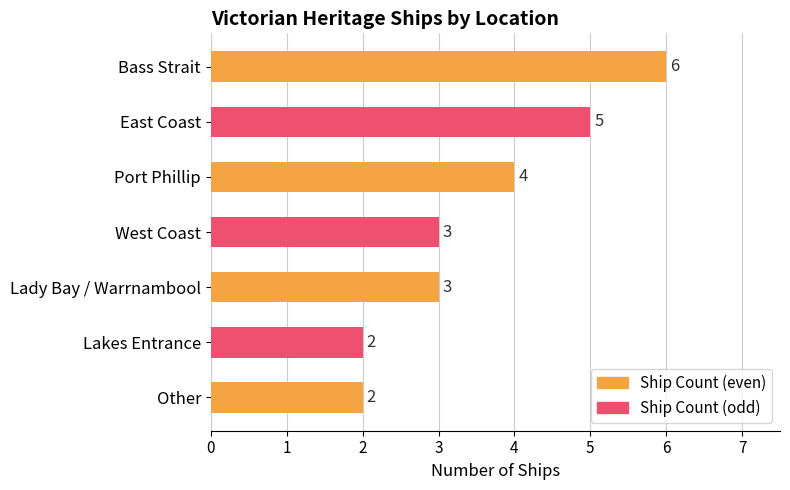

What is the smallest value displayed?

2